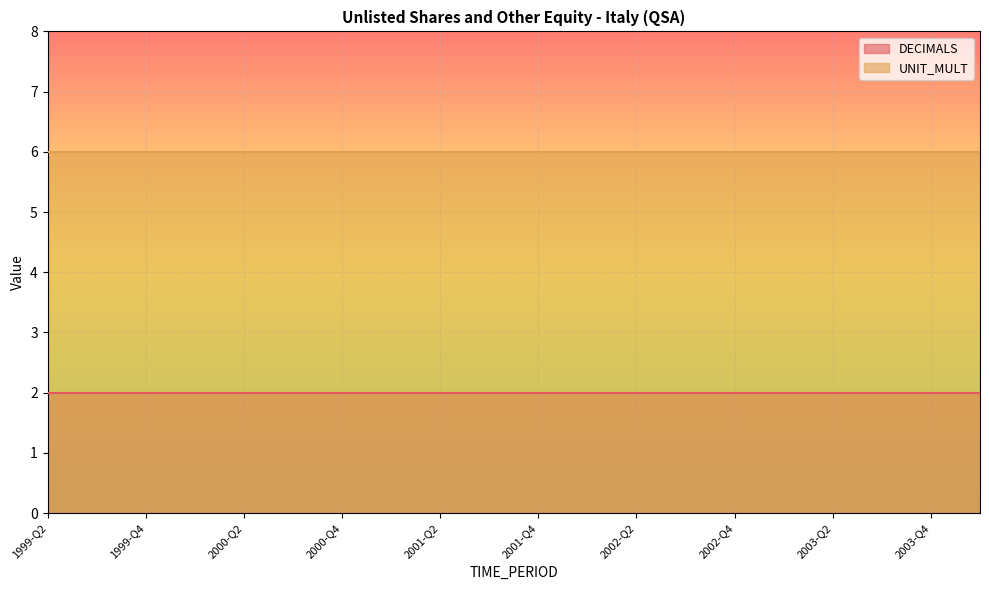

Rank the categories by UNIT_MULT value from lowest to highest.

1999-Q2, 1999-Q3, 1999-Q4, 2000-Q1, 2000-Q2, 2000-Q3, 2000-Q4, 2001-Q1, 2001-Q2, 2001-Q3, 2001-Q4, 2002-Q1, 2002-Q2, 2002-Q3, 2002-Q4, 2003-Q1, 2003-Q2, 2003-Q3, 2003-Q4, 2004-Q1